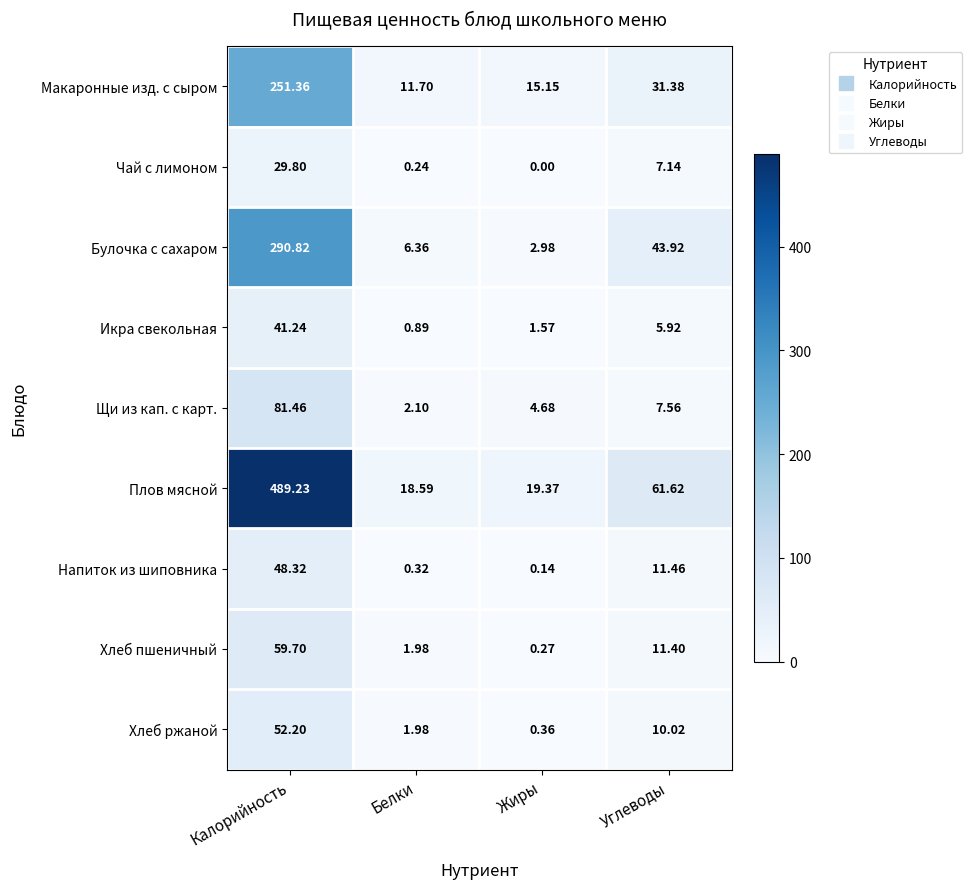

Which series has the largest range (max minus min)?

Плов мясной